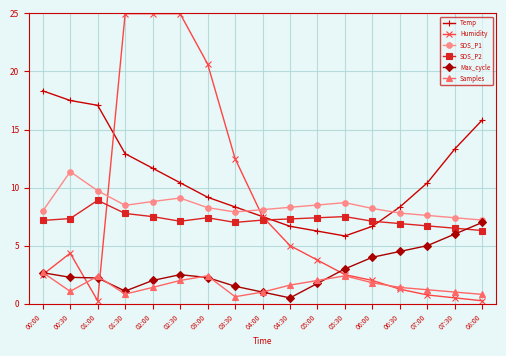

True or false: Samples has a value of 2.4 at 05:30.

True